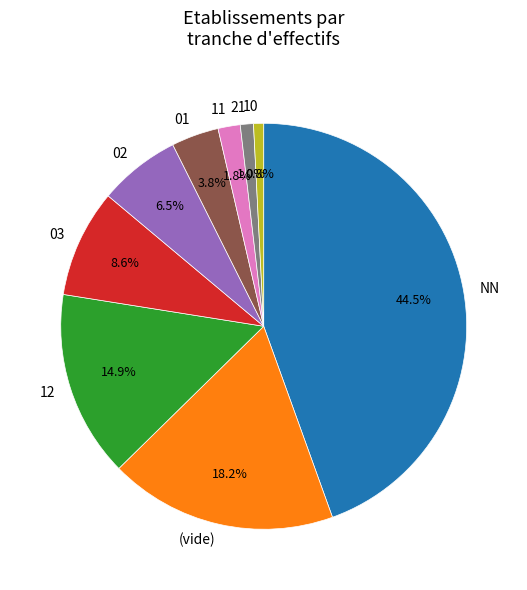

Approximately how many times larger is the value at 12 compared to 03?

1.7